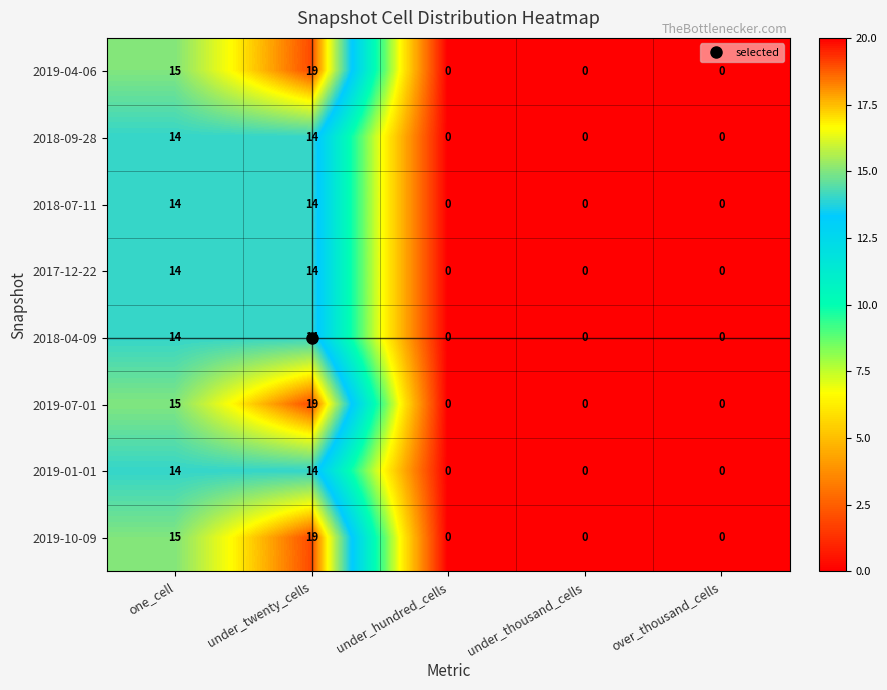

Where is 2019-07-01 nearest to the value 9?

one_cell